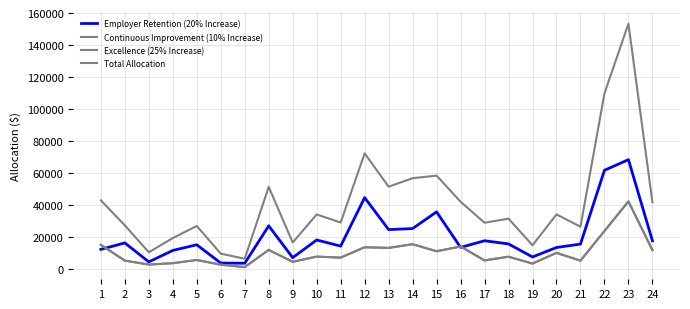

Does the chart display data point markers on the line(s)?

No